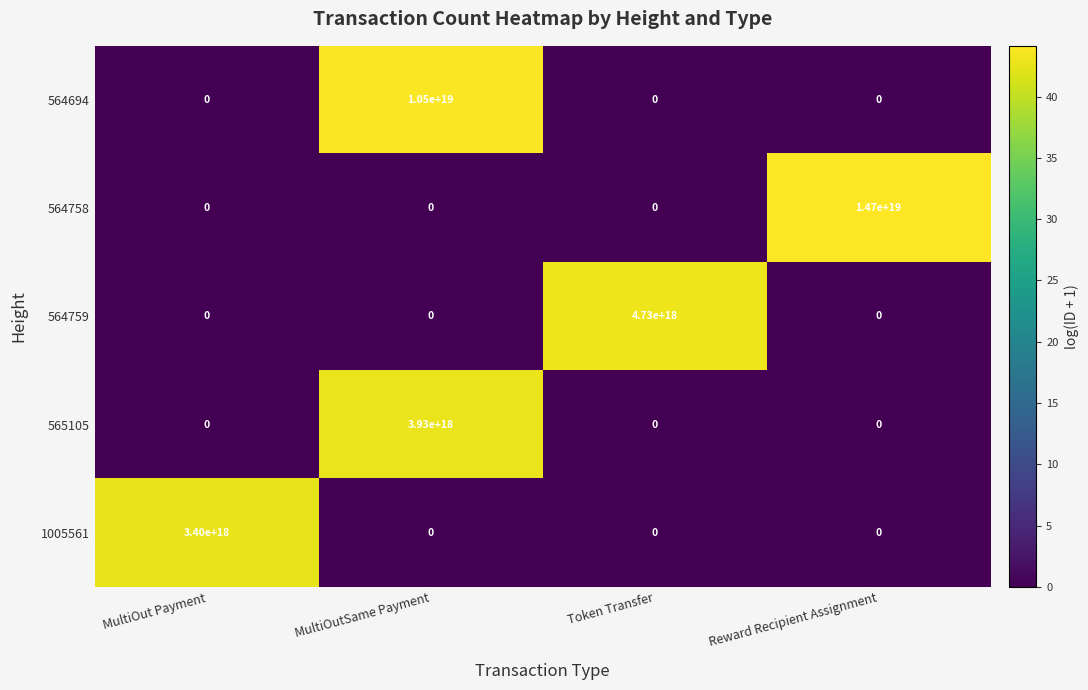

How many data points does each series have?

4